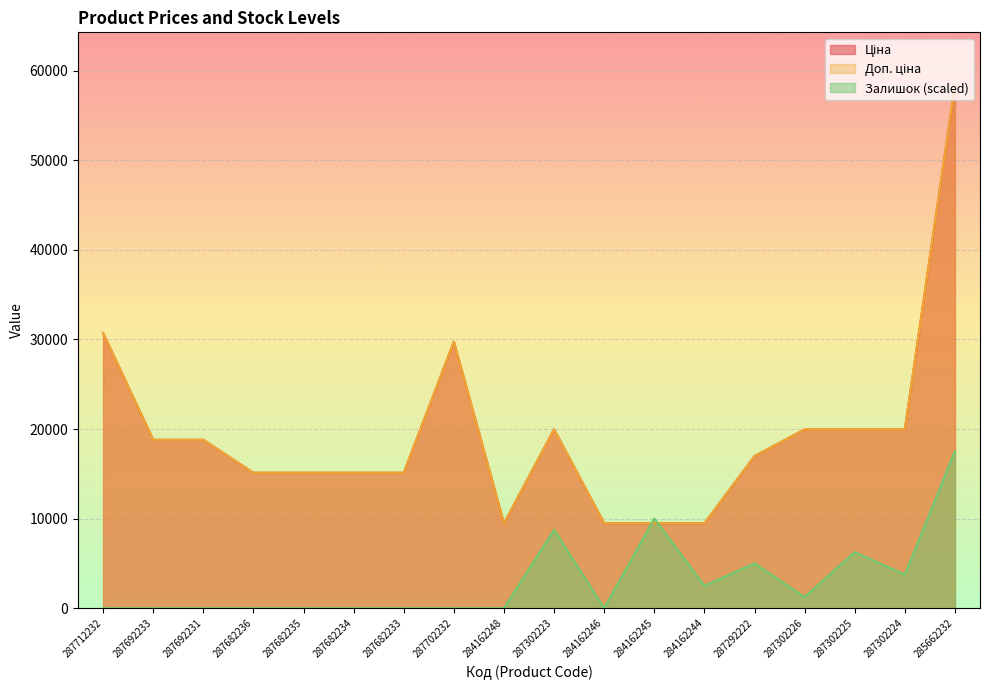

What is the difference between the highest and lowest values at 287302223?

11200.8